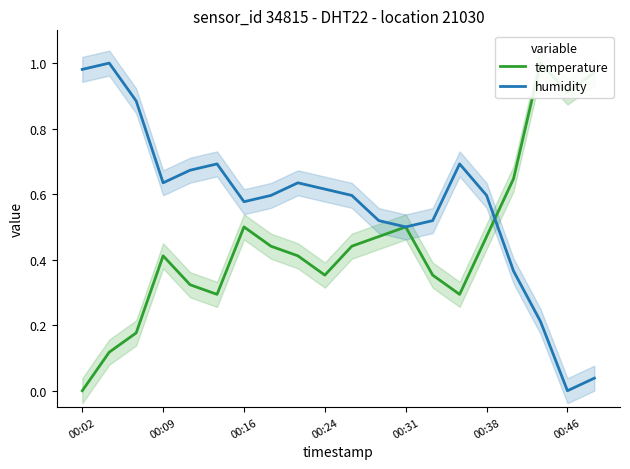

Is it true that humidity equals 0.3 at 8?

False